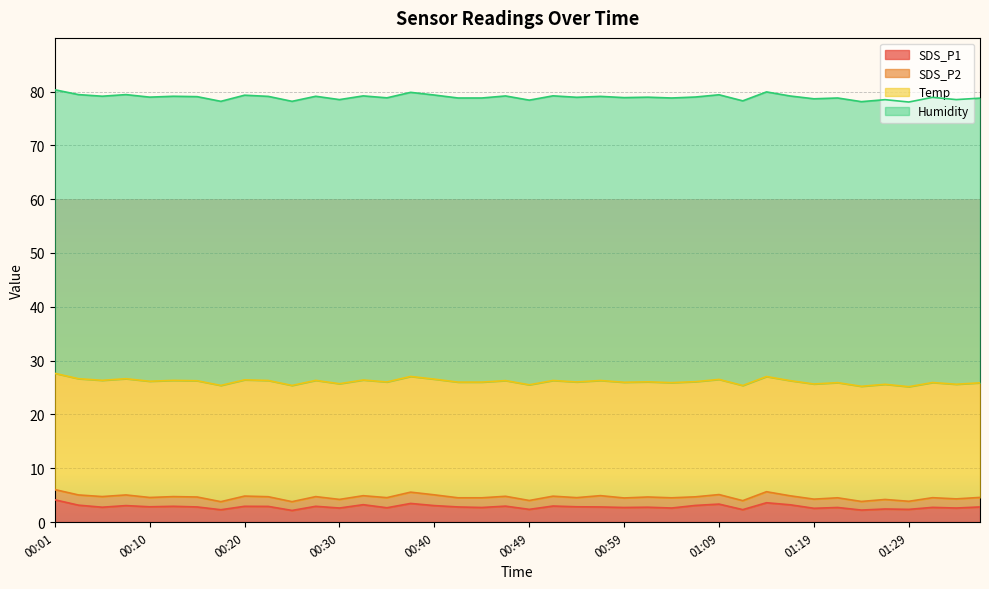

What is the greatest value displayed?

53.0